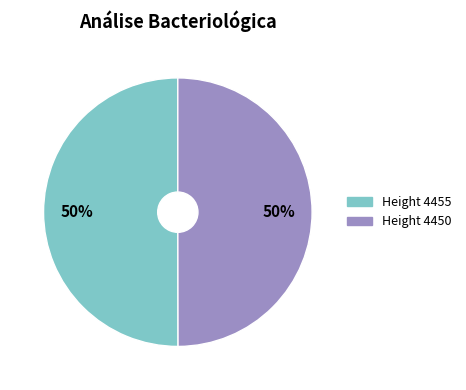

To the nearest percent, what is the average slice percentage?

50%